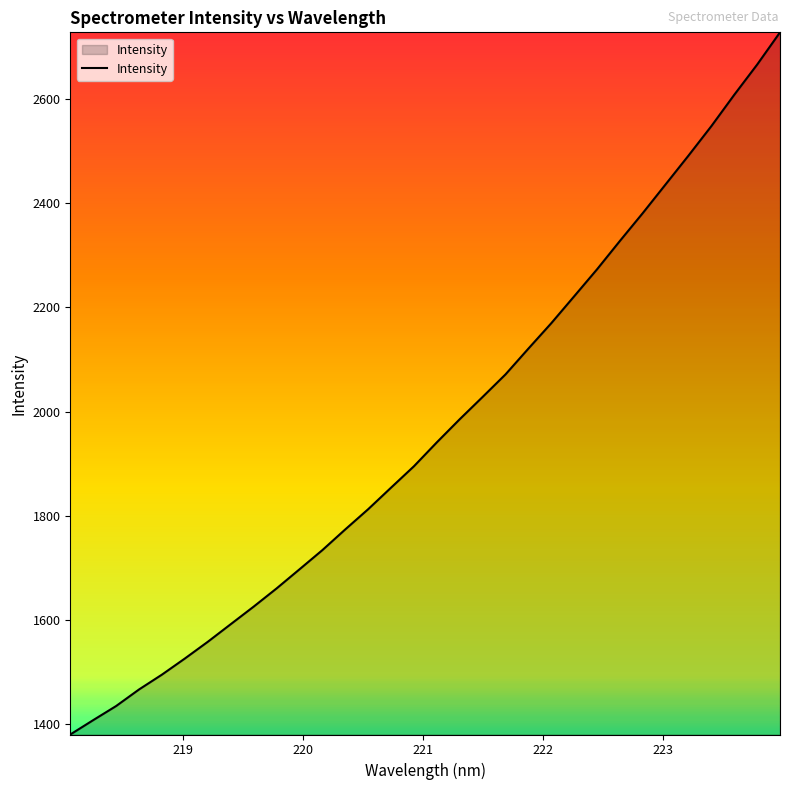

What is the smallest value displayed?

1379.9